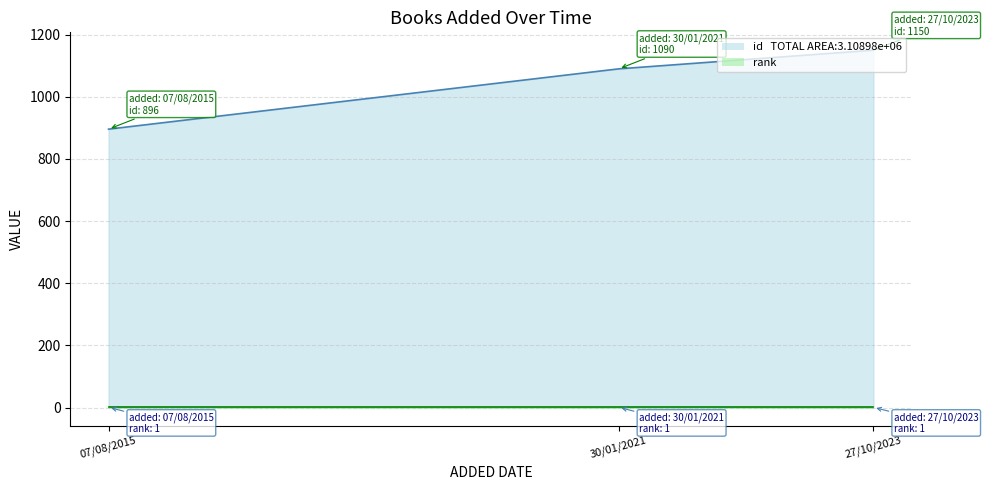

List the labels in order of value, smallest first.

07/08/2015, 30/01/2021, 27/10/2023